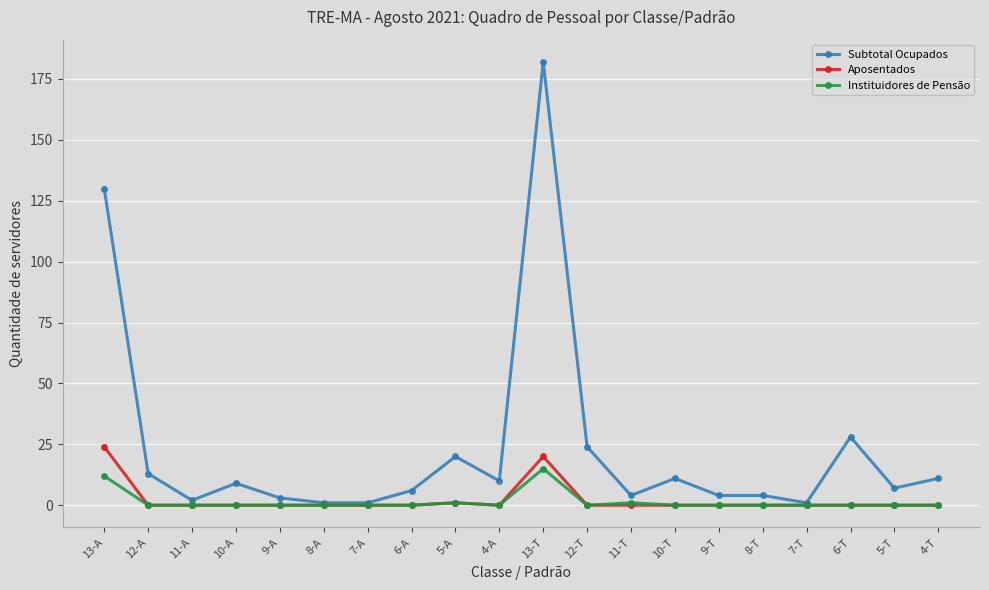

Which series has the widest spread of values?

Subtotal Ocupados